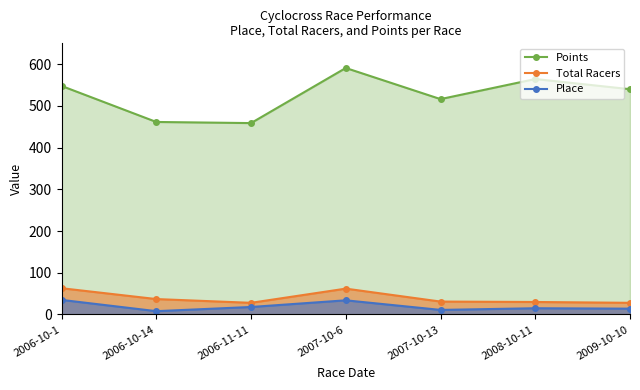

Which series has the largest total across all categories?

Points